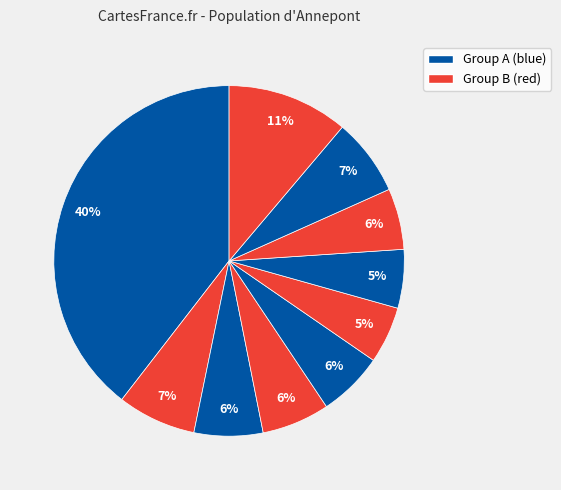

Does any single category account for the majority?

No